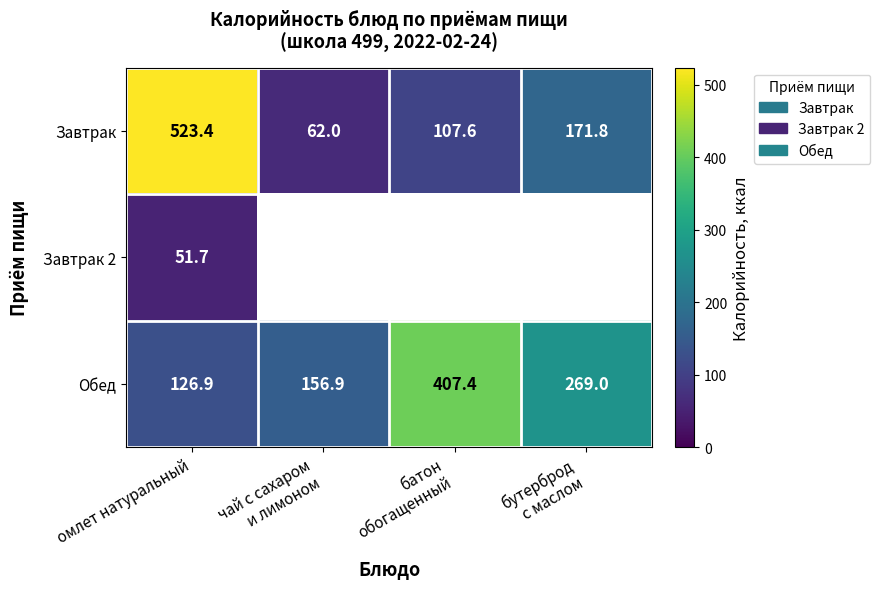

At which label does Завтрак reach its peak?

омлет натуральный